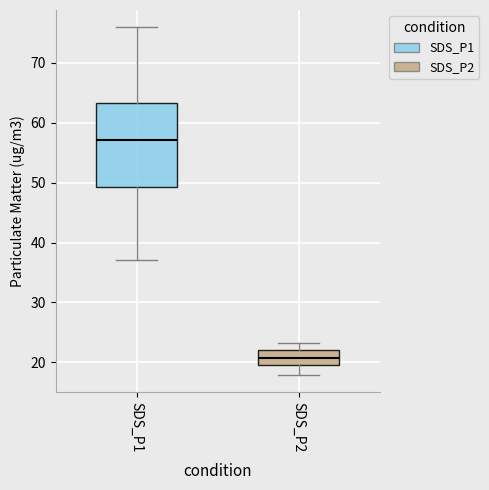

Reading left to right, read every box against the y-axis: the position of its median line, the range the box covers, and the ends of its whiskers. The values are not printed on the chart, so give them approximately, as read against the axis.

SDS_P1: median 57, box 49 to 63, whiskers 37 to 76
SDS_P2: median 21, box 20 to 22, whiskers 18 to 23